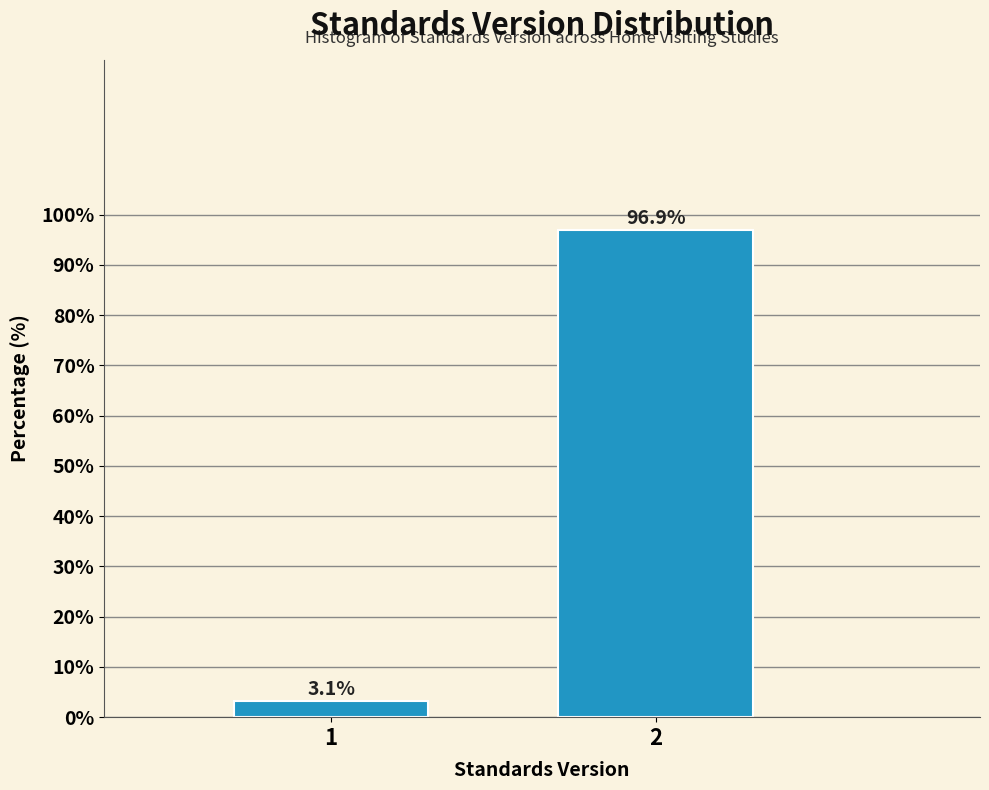

Reading left to right, transcribe all the data shown in this chart.

1=3.1	2=96.9